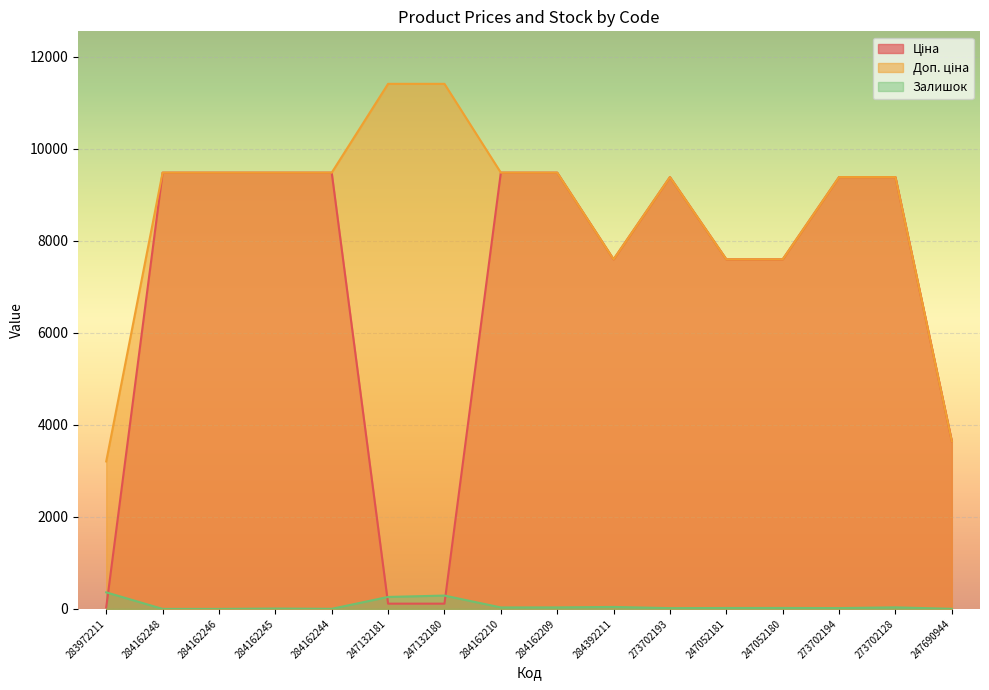

True or false: Ціна and Залишок intersect in this chart.

True